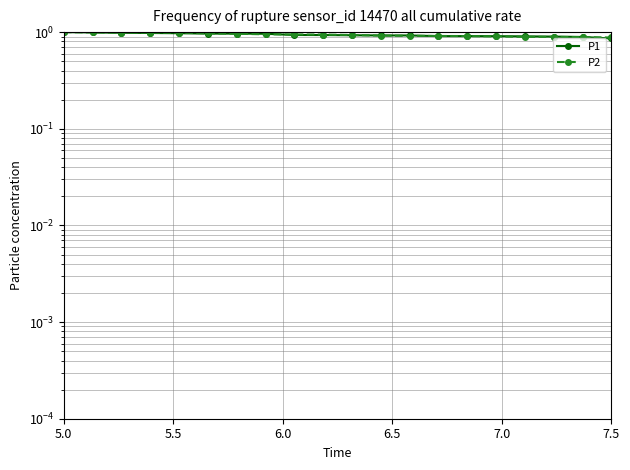

The P2 series shows 1.0 at 7.0. True or false?

True